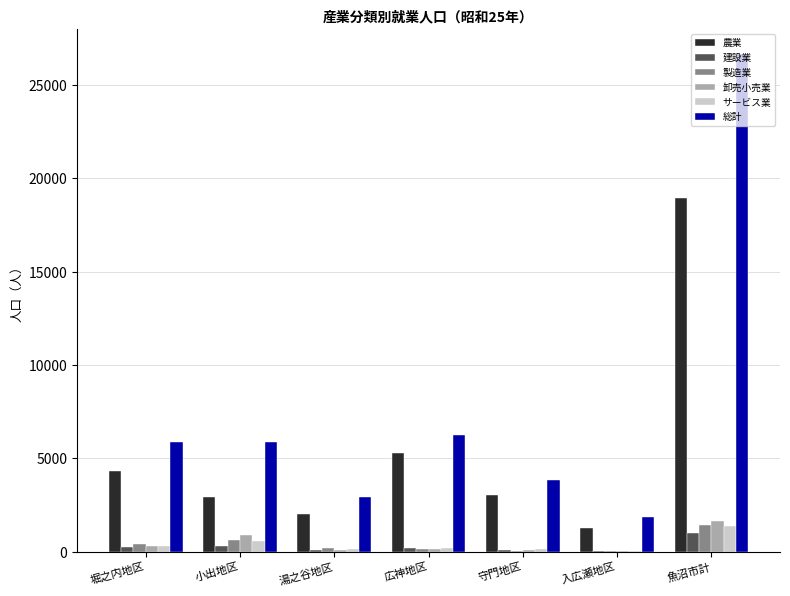

How many groups of bars are there?

7